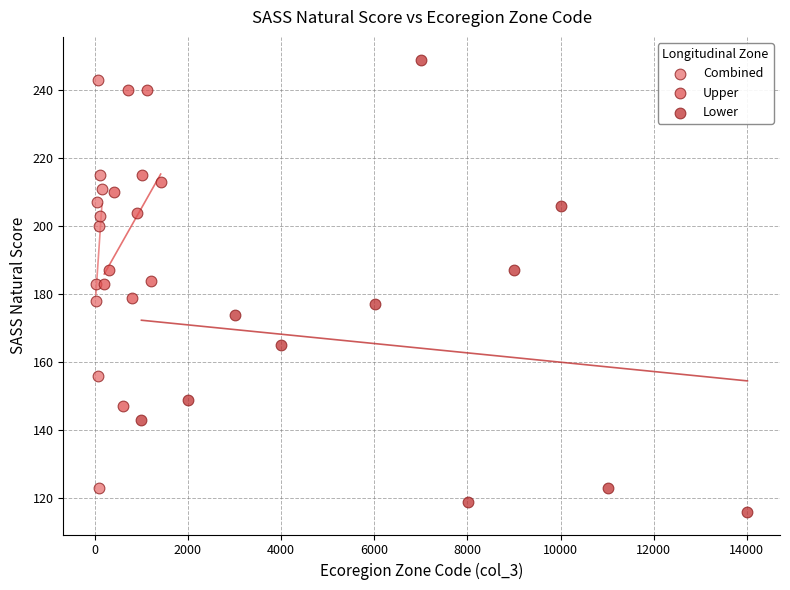

Which series contains the lowest Y value?

Lower